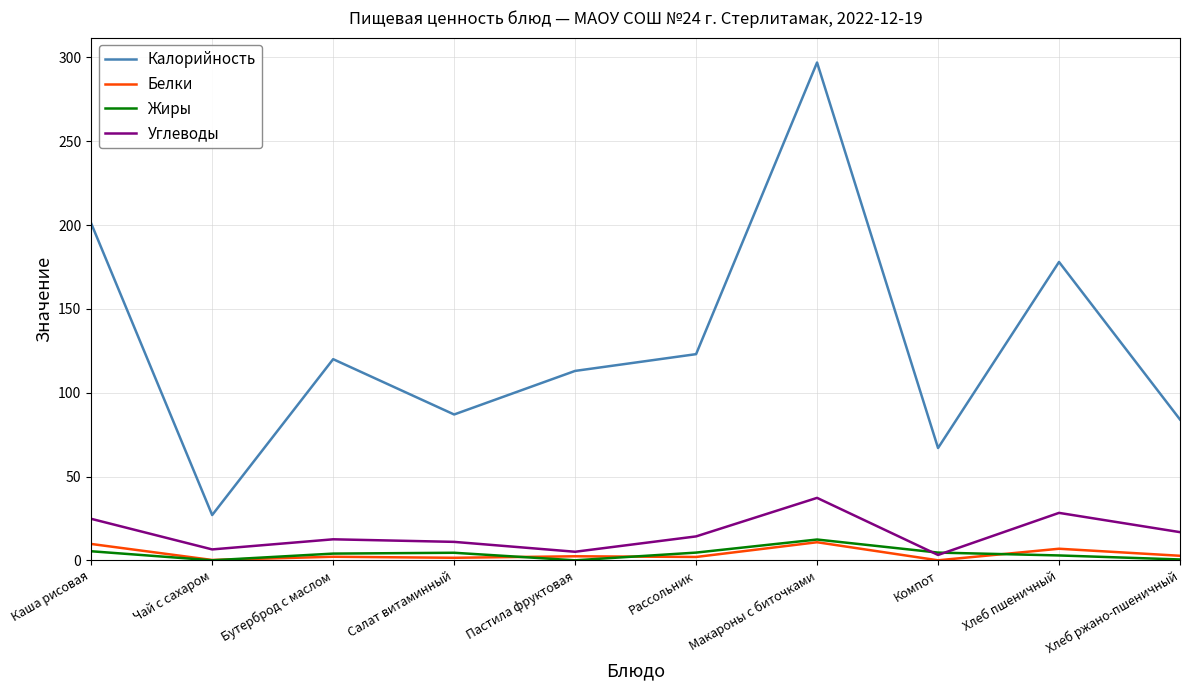

What is the highest value of the Белки series?

10.8